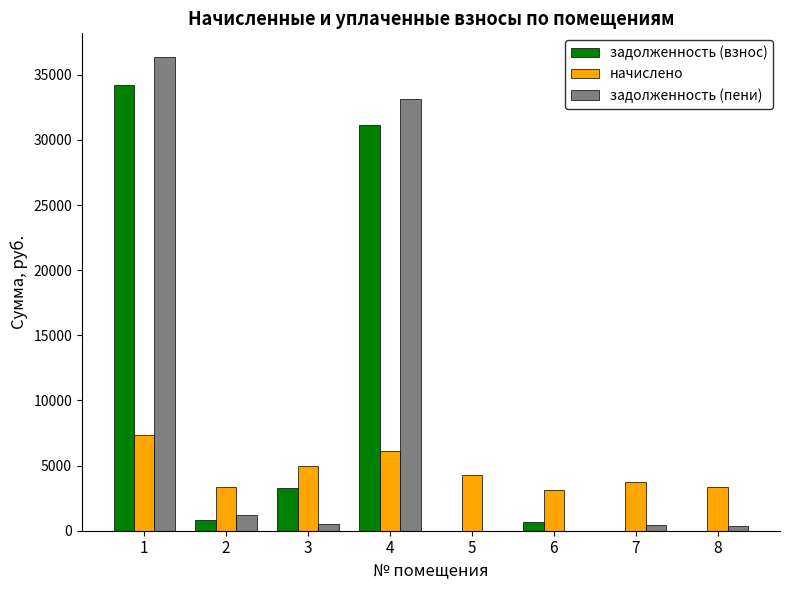

How many data points in задолженность (пени) are above 547?

4